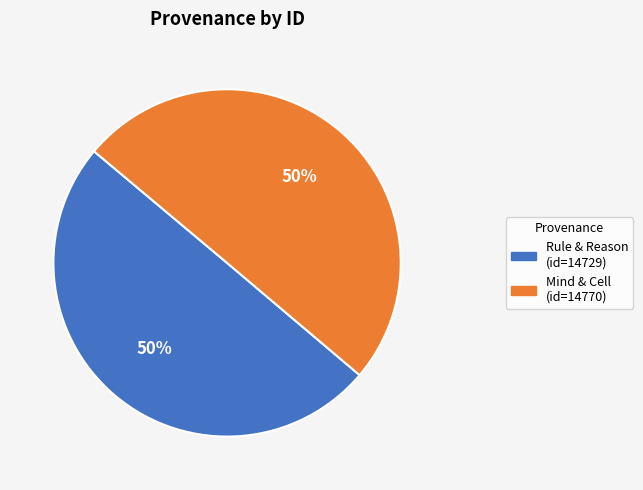

To the nearest percent, what is the average slice percentage?

50%